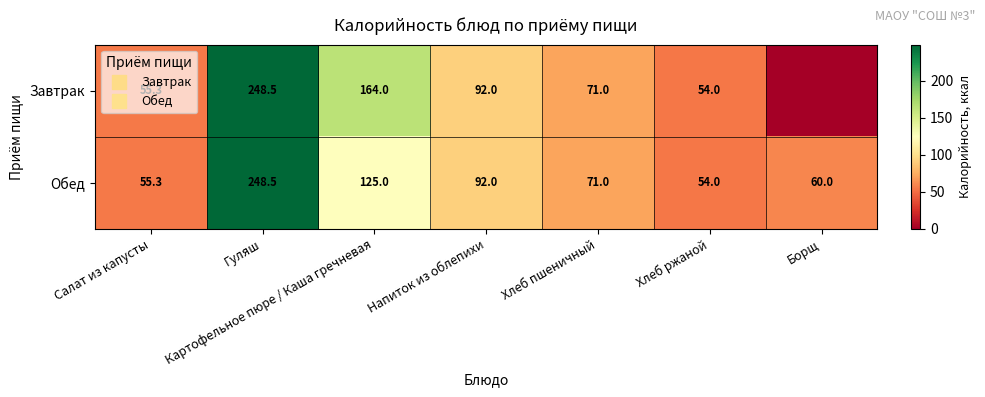

Rank the series by their average value, from lowest to highest.

Завтрак, Обед